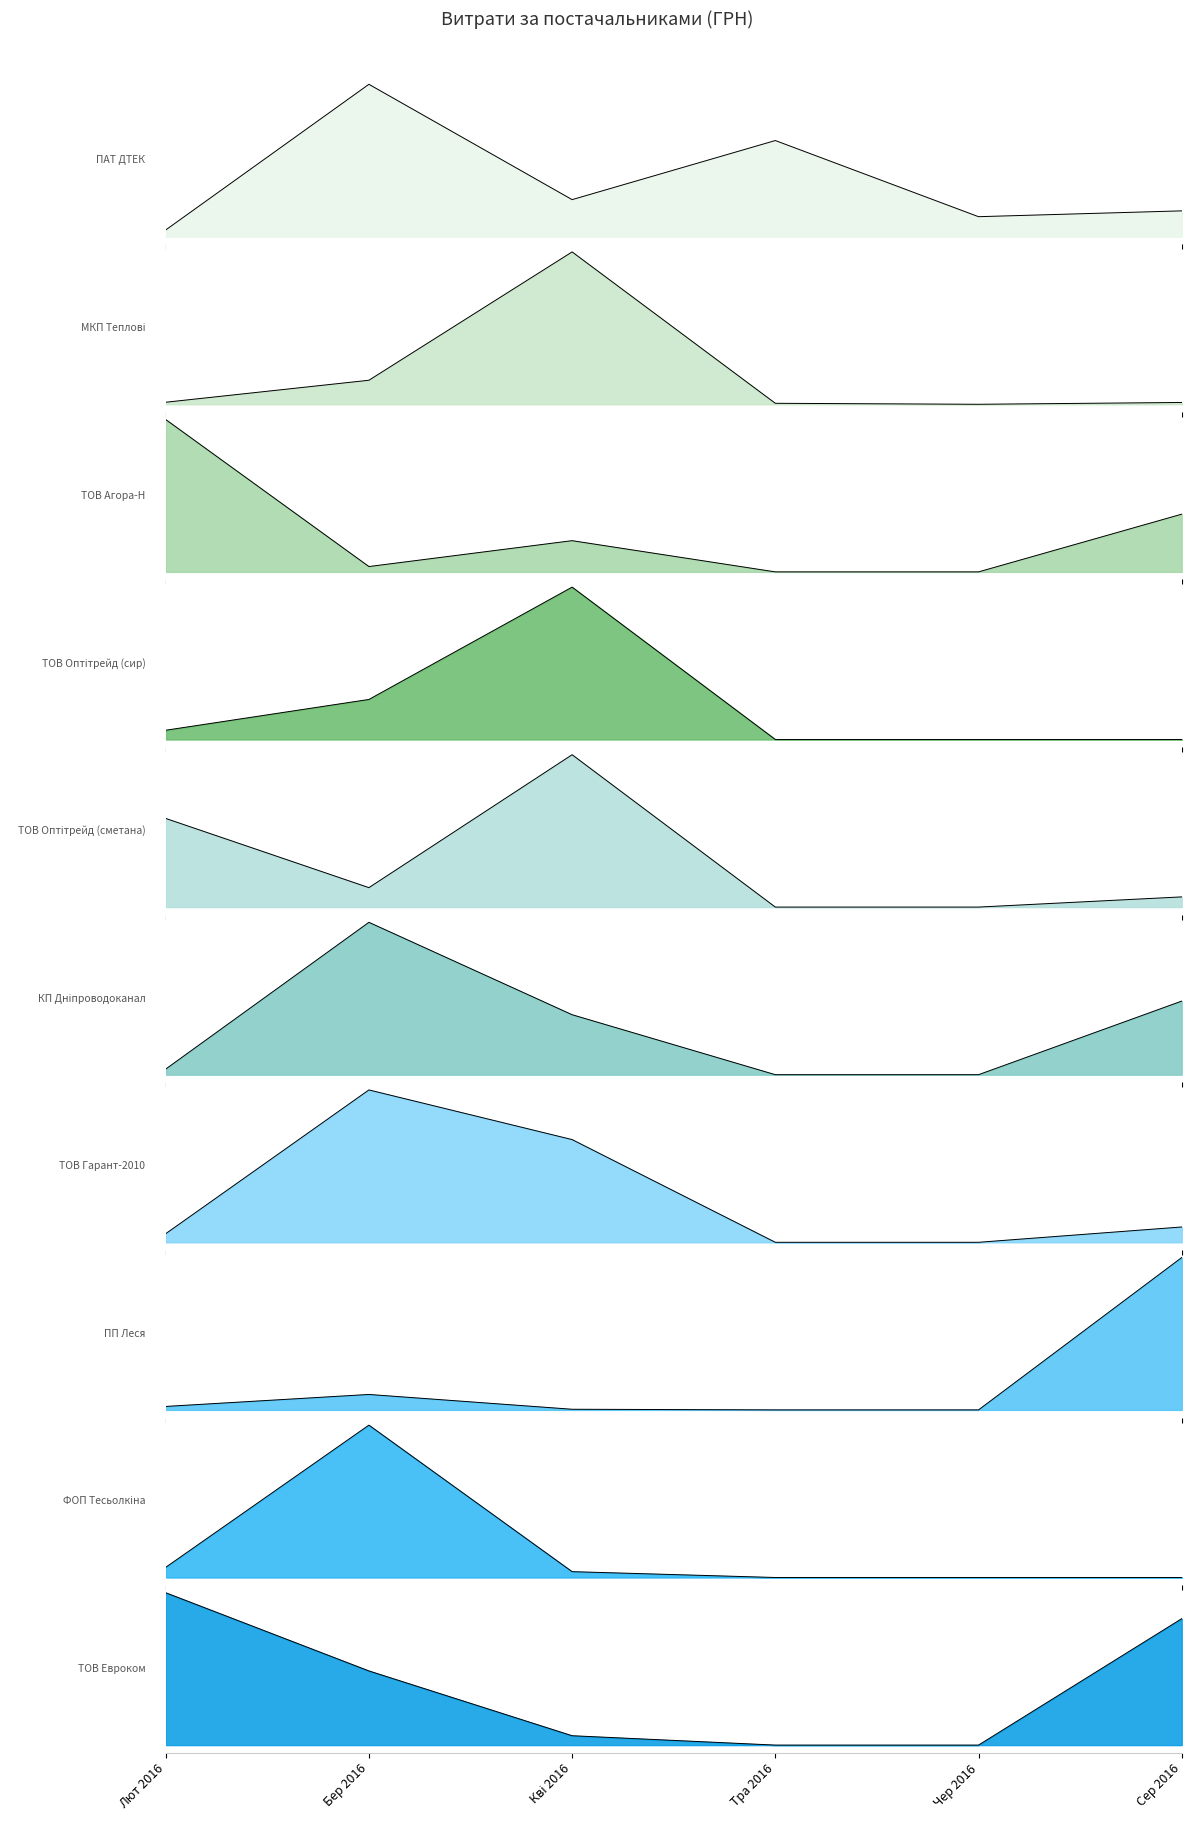

What position from the right is ТОВ Оптітрейд (сметана)?

6